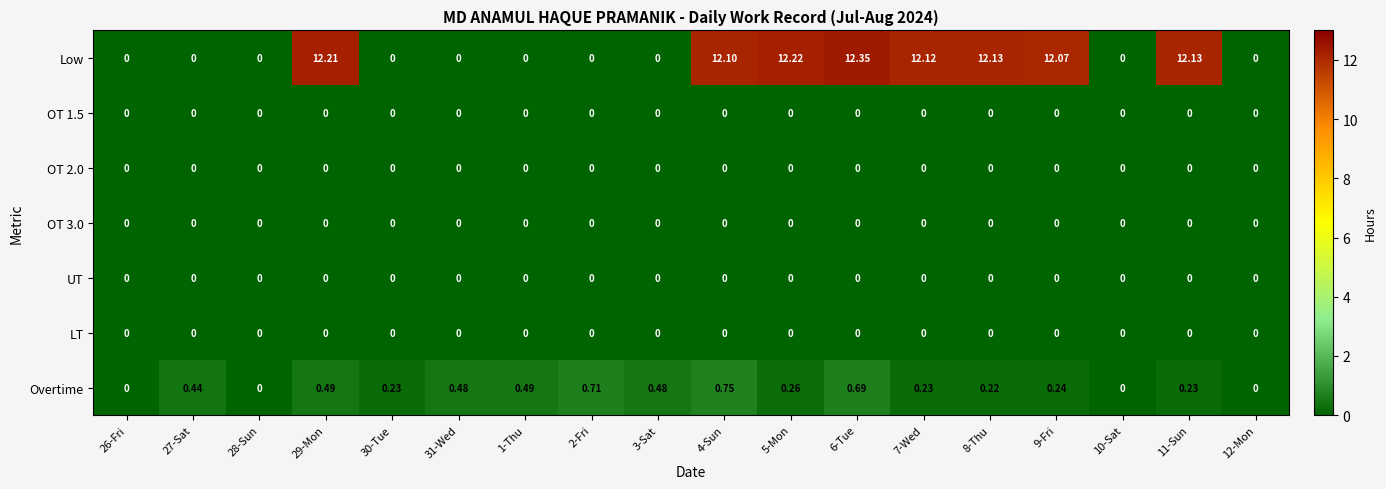

Which series has the widest spread of values?

Low